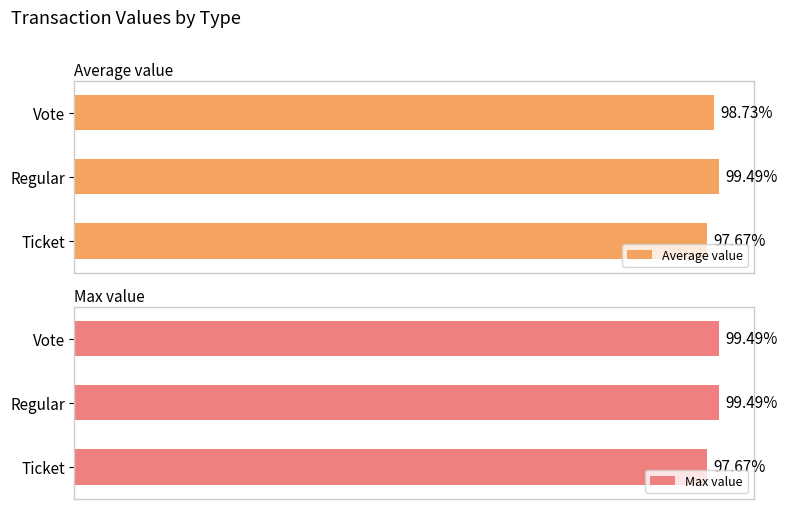

List the labels in order of Average value value, smallest first.

Ticket, Vote, Regular